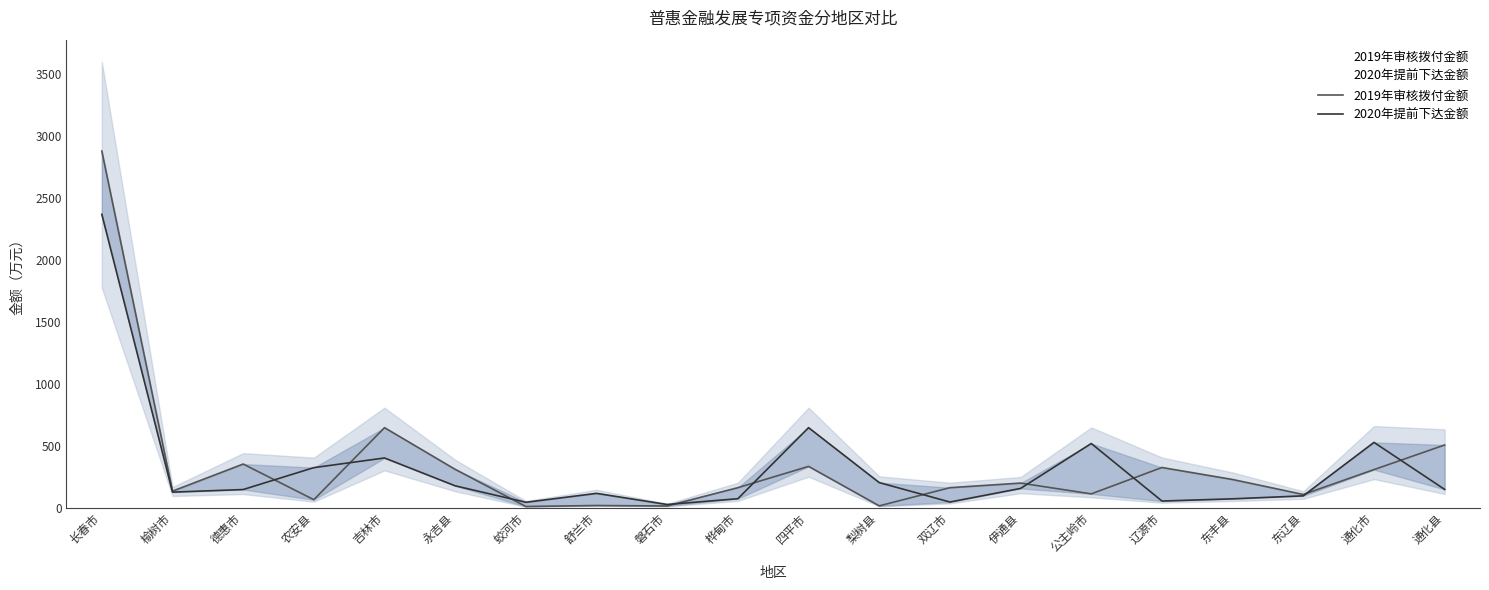

What is the difference between the 2020年提前下达金额 values at 四平市 and 长春市?

1724